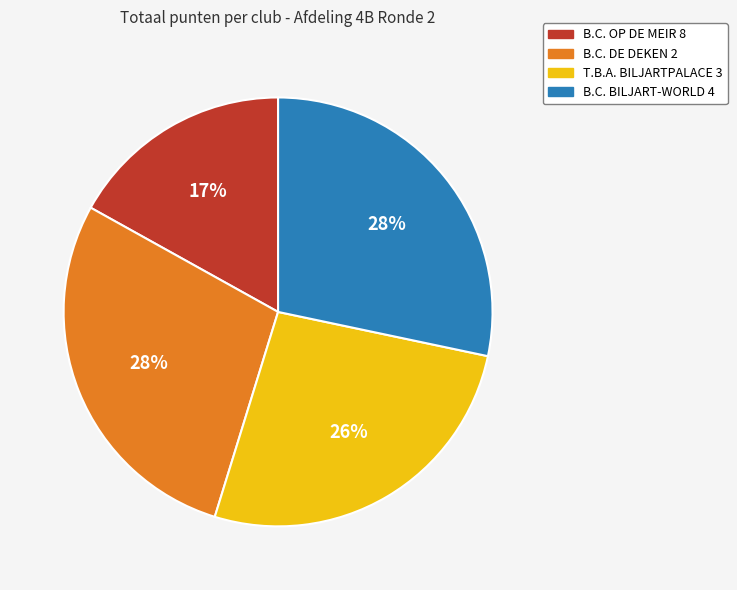

Which has a higher value, B.C. DE DEKEN 2 or T.B.A. BILJARTPALACE 3?

B.C. DE DEKEN 2